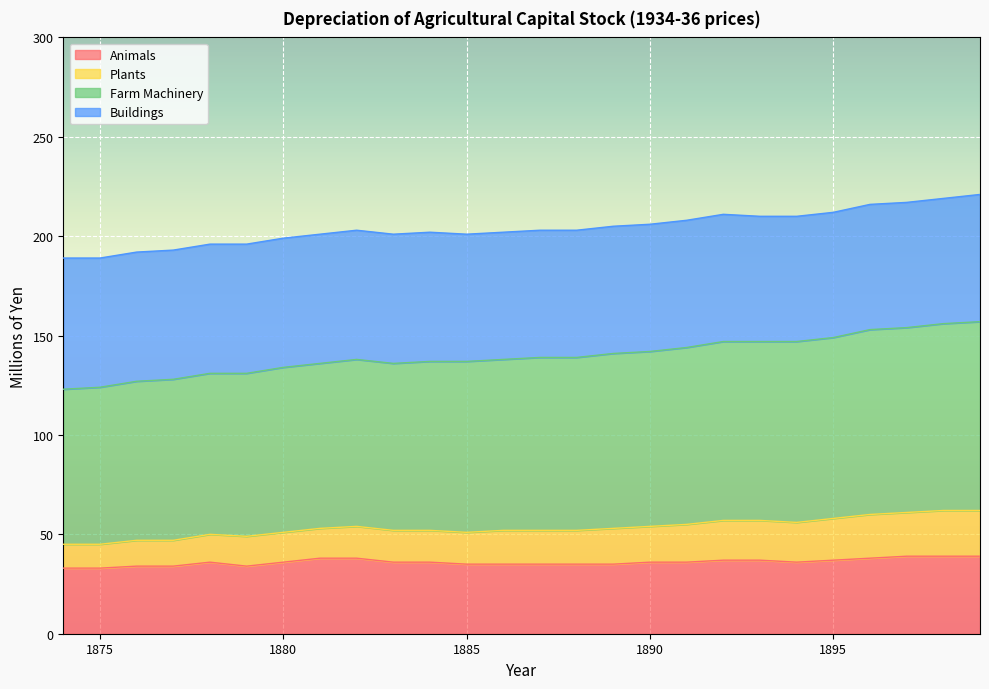

Between 1895 and 1890, which is larger?

1895